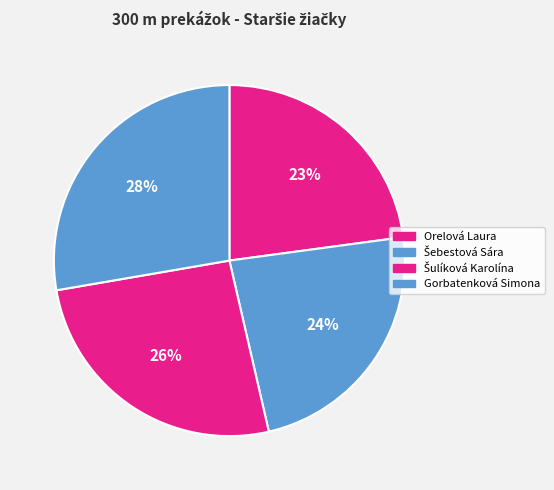

What portion of the pie excludes Orelová Laura?

77.1%